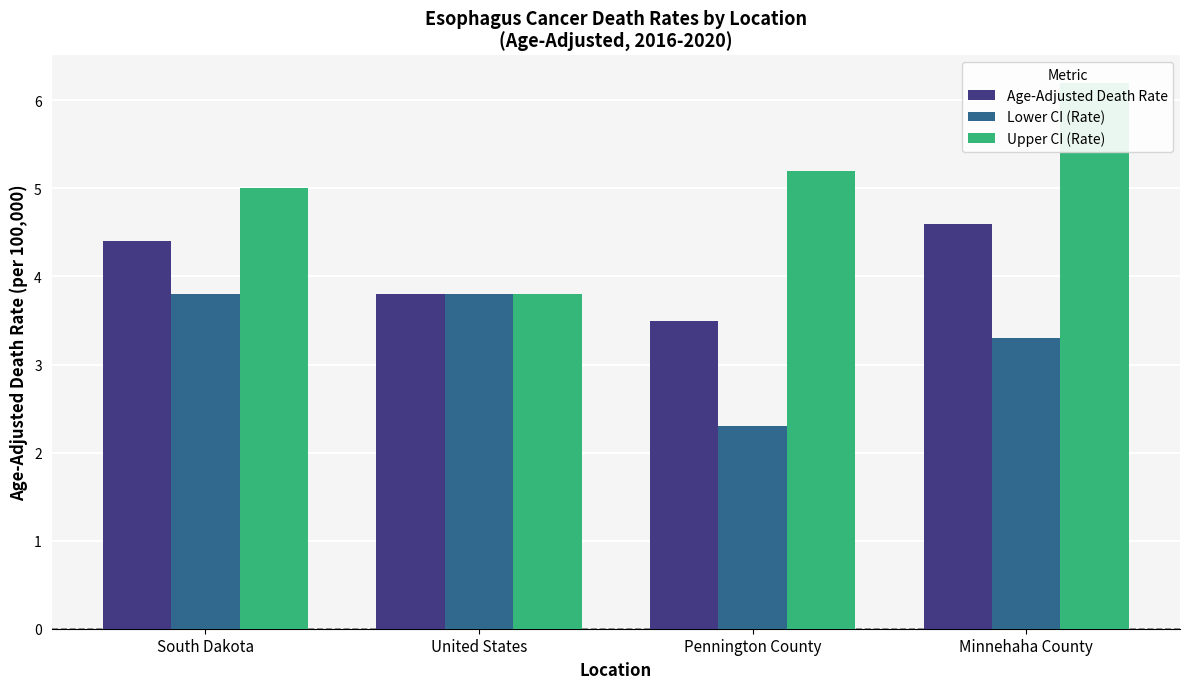

True or false: Upper CI (Rate) has a value of 8.8 at Pennington County.

False